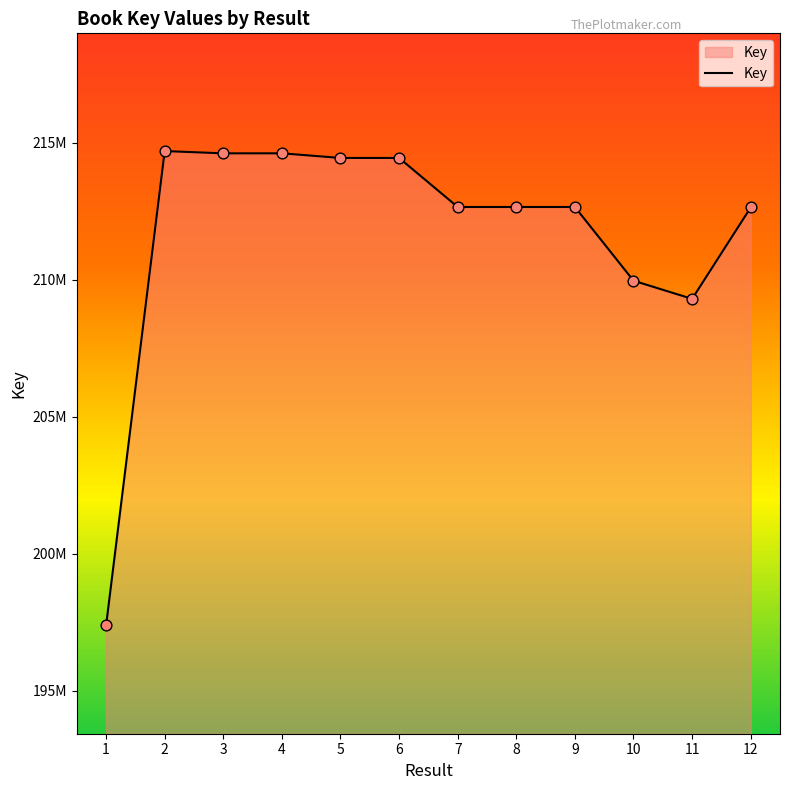

Does the chart have visible grid lines?

No